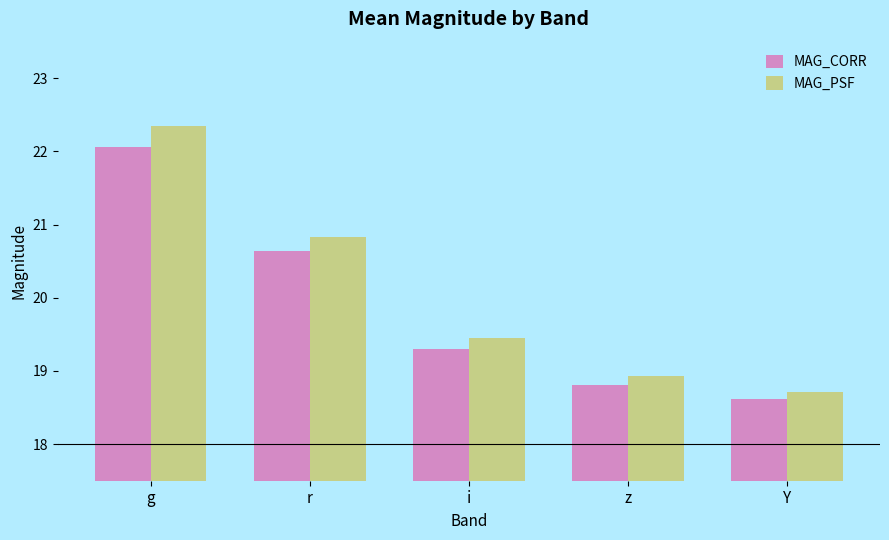

At how many categories does at least one series exceed 19?

3